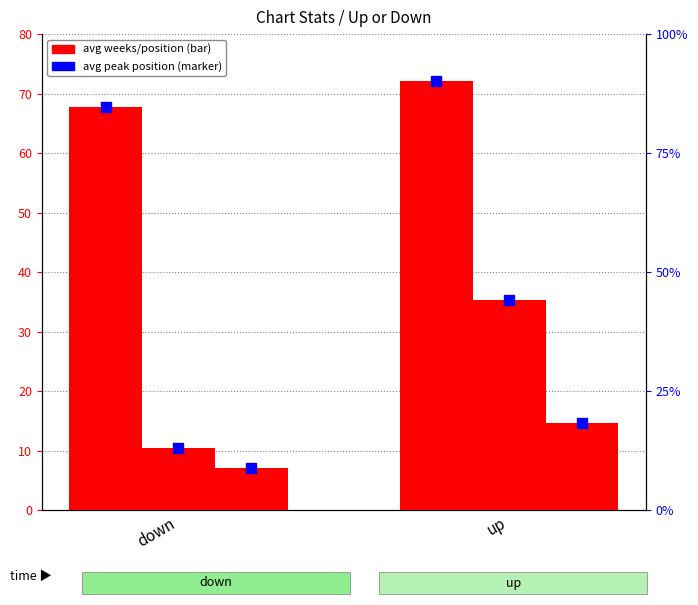

Reading left to right, transcribe all the data shown in this chart.

avg weeks on chart: down=67.8	up=72.2
avg position: down=10.4	up=35.3
avg peak position: down=7.2	up=14.6